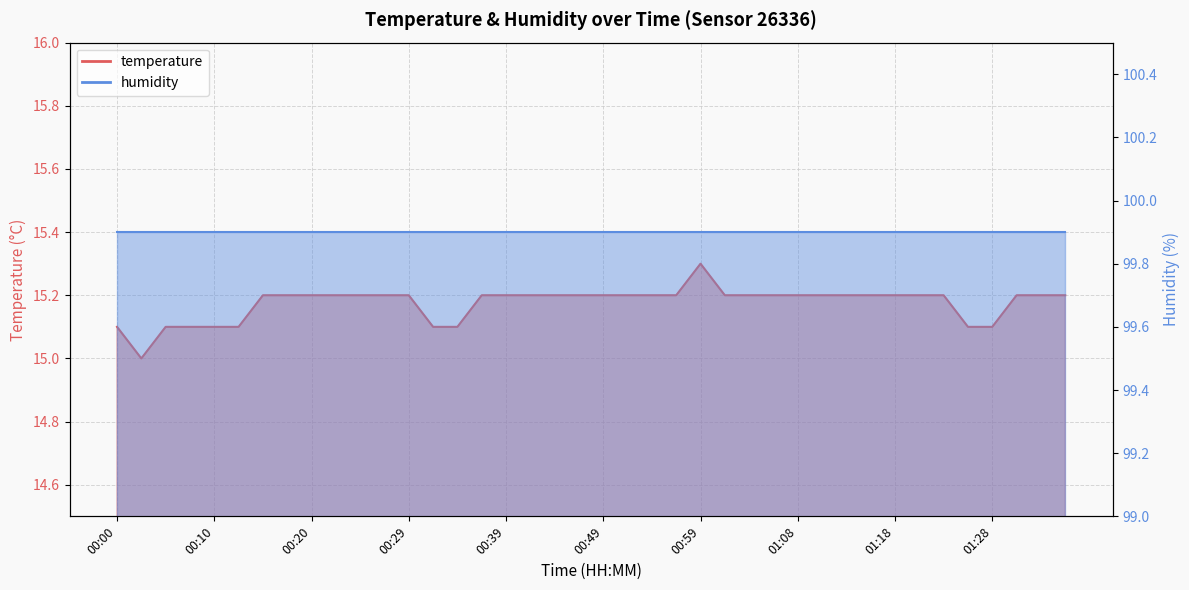

Reading right to left, transcribe all the data shown in this chart.

01:35=15.2	01:33=15.2	01:30=15.2	01:28=15.1	01:26=15.1	01:23=15.2	01:21=15.2	01:18=15.2	01:16=15.2	01:13=15.2	01:11=15.2	01:08=15.2	01:06=15.2	01:04=15.2	01:01=15.2	00:59=15.3	00:56=15.2	00:54=15.2	00:51=15.2	00:49=15.2	00:47=15.2	00:44=15.2	00:42=15.2	00:39=15.2	00:37=15.2	00:34=15.1	00:32=15.1	00:29=15.2	00:27=15.2	00:25=15.2	00:22=15.2	00:20=15.2	00:17=15.2	00:14=15.2	00:12=15.1	00:10=15.1	00:07=15.1	00:05=15.1	00:02=15.0	00:00=15.1